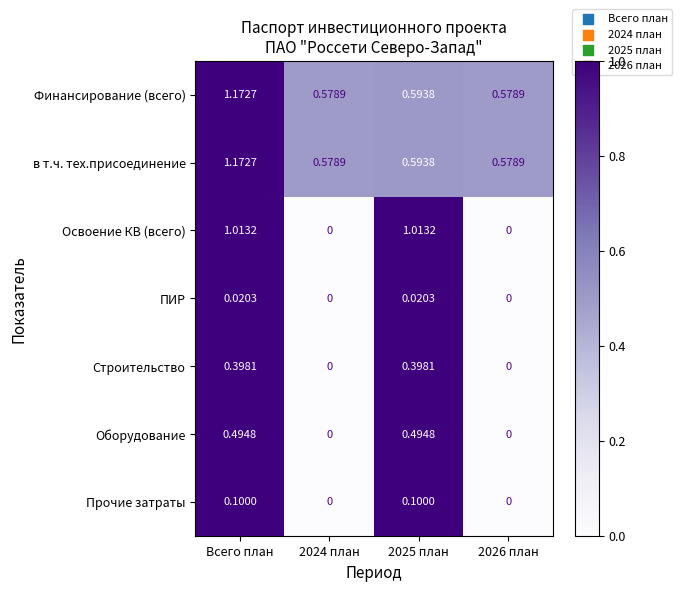

Which series has the widest spread of values?

Освоение КВ (всего)